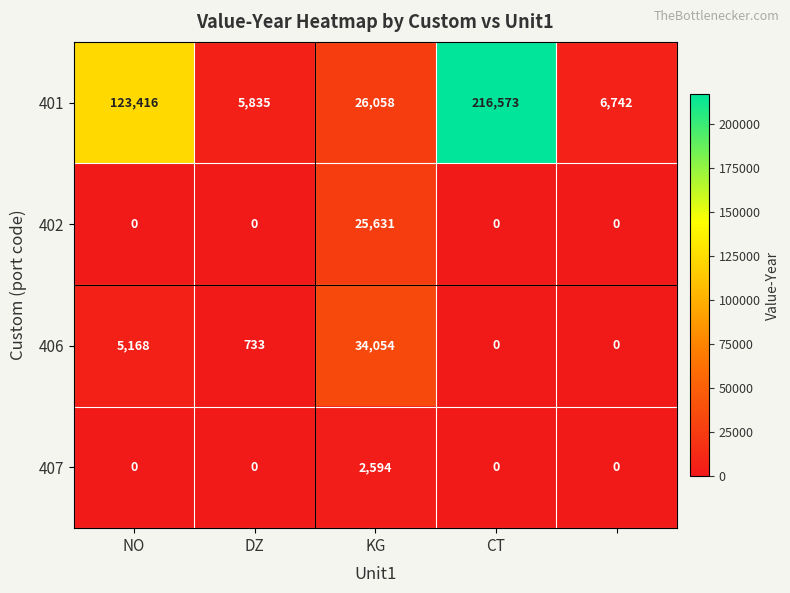

What is the greatest value displayed?

216573